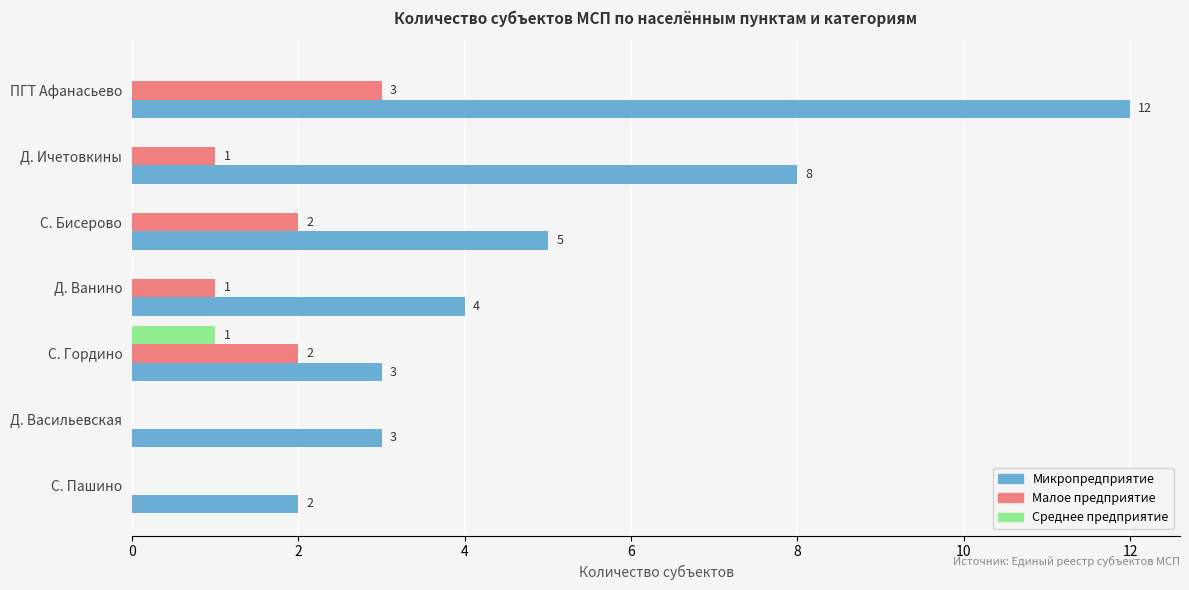

How many distinct data groups are displayed?

3